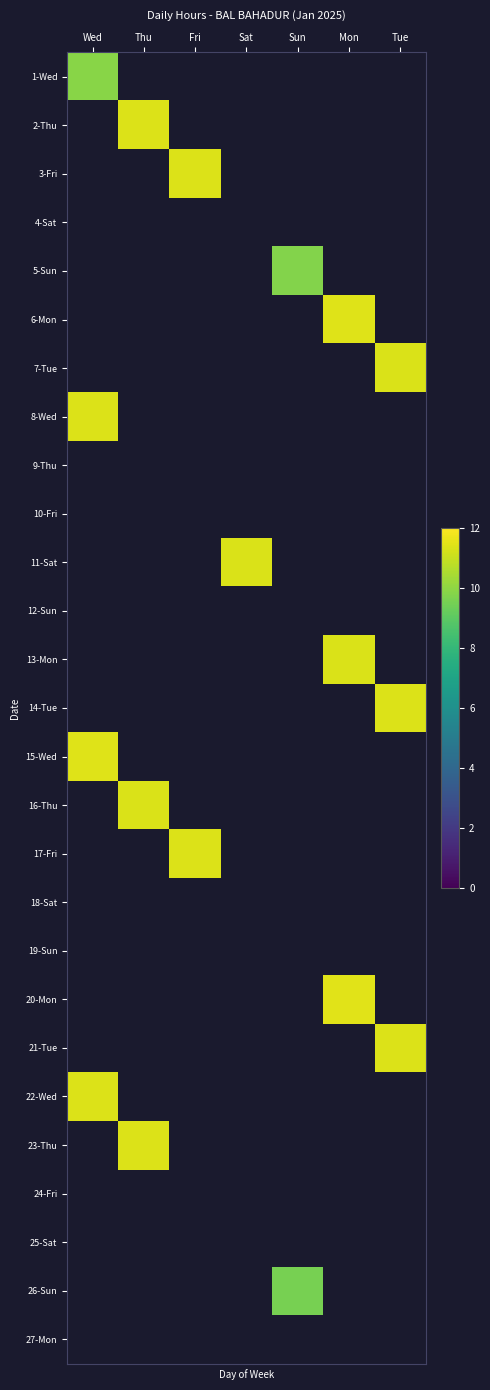

What is the minimum value shown in the chart?

9.5